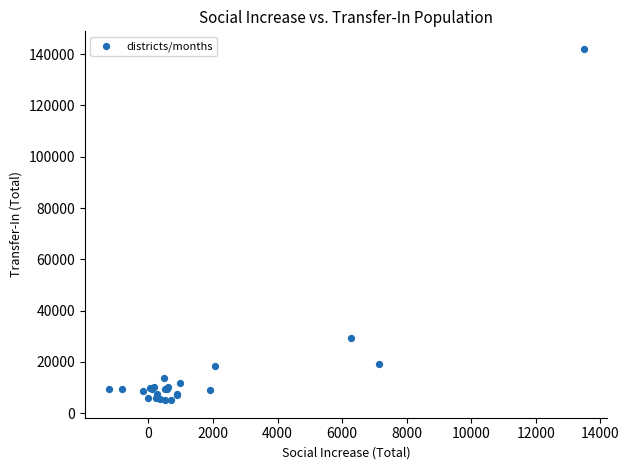

What Y value in the scatter plot is closest to 73581?

29430